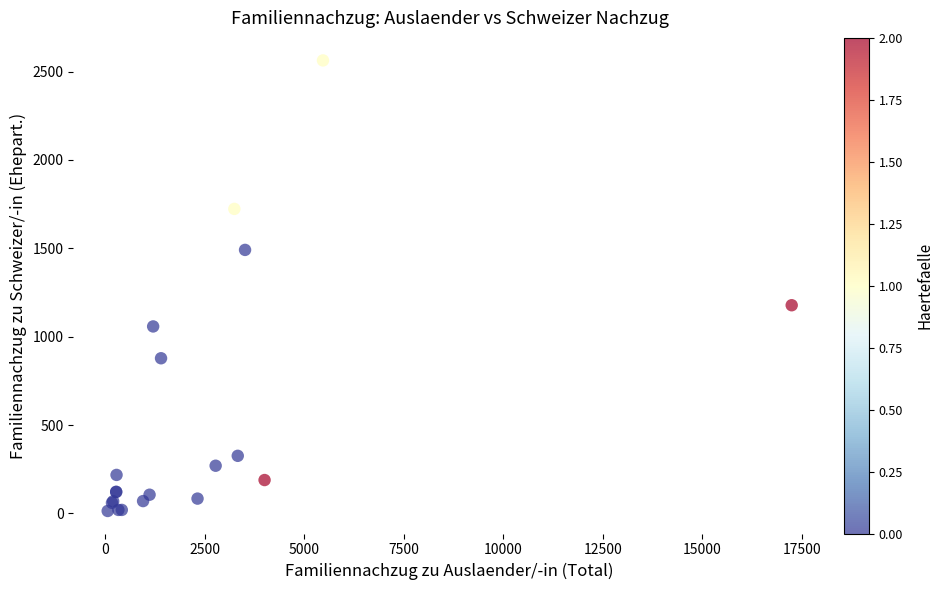

What Y value in the scatter plot is closest to 1288?

1178